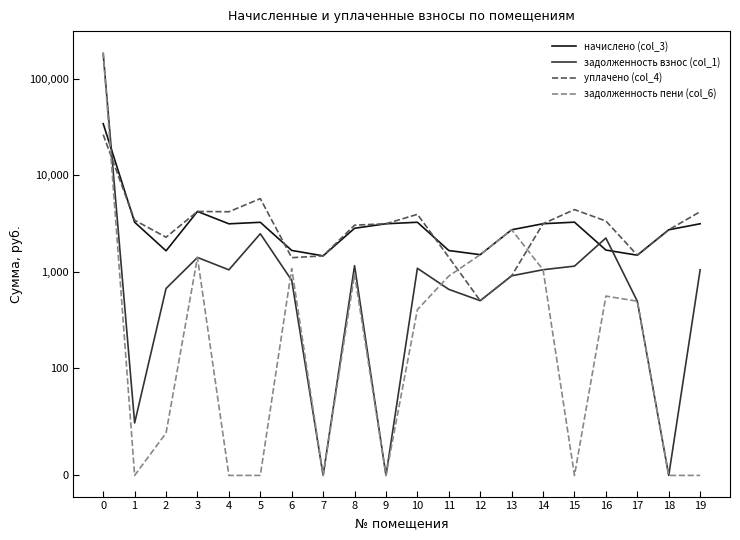

What is the approximate value of уплачено (col_4) at 12?

501.8